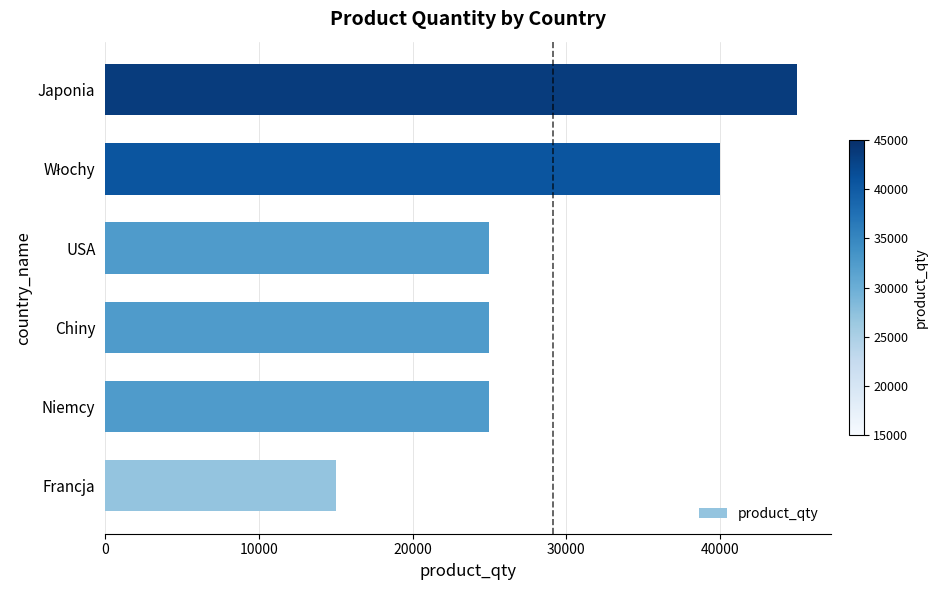

Read the value at Japonia, to the nearest 10.

45000